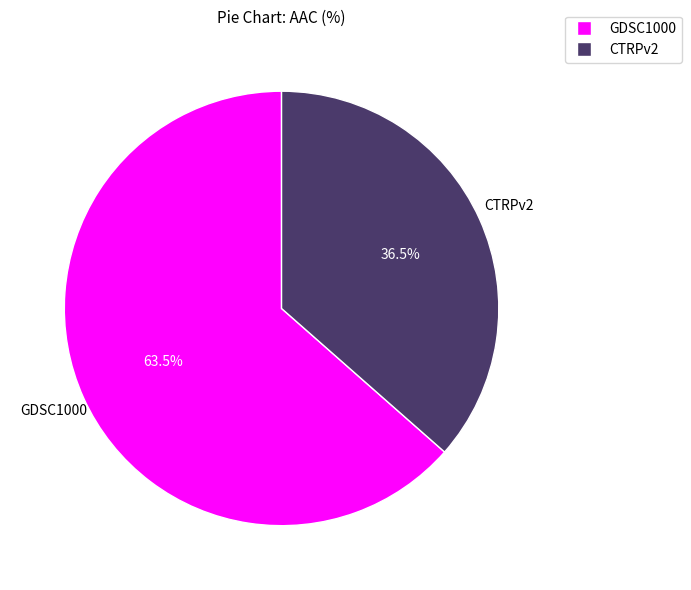

To the nearest percent, what is the average slice percentage?

50%